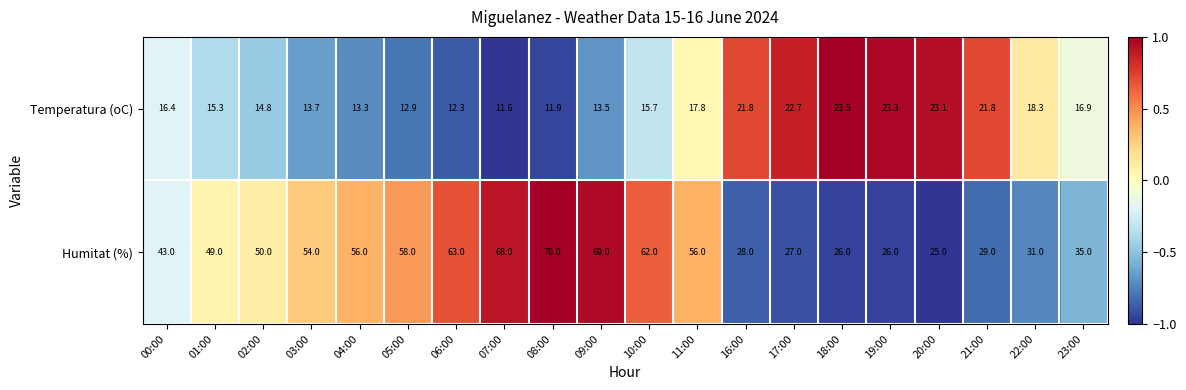

What value does the Humitat (%) series have at 03:00?

54.0